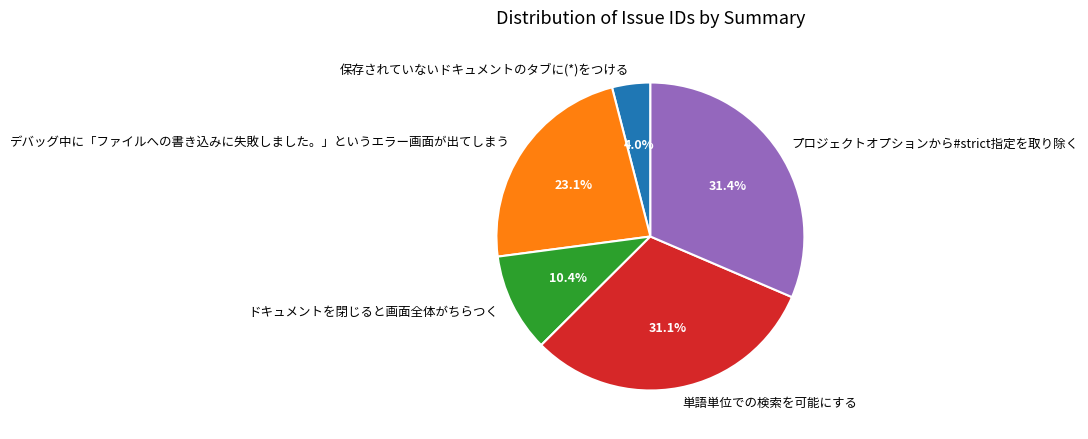

Which slice is the smallest?

保存されていないドキュメントのタブに(*)をつける